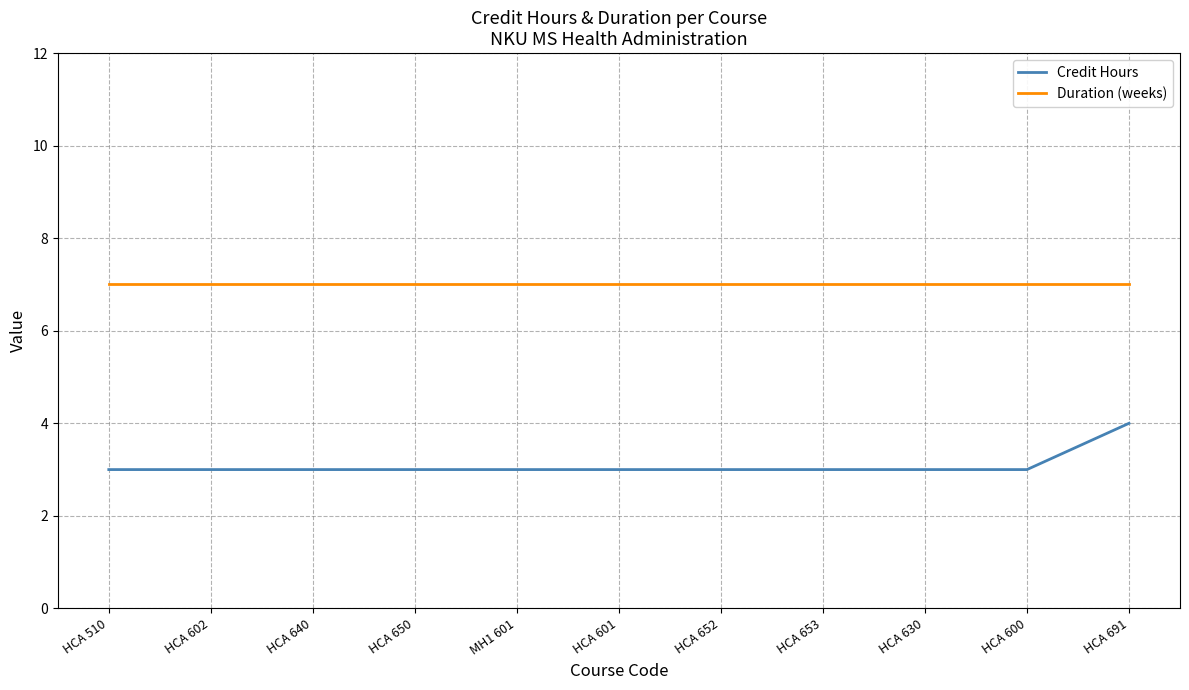

What position from the right is HCA 601?

6